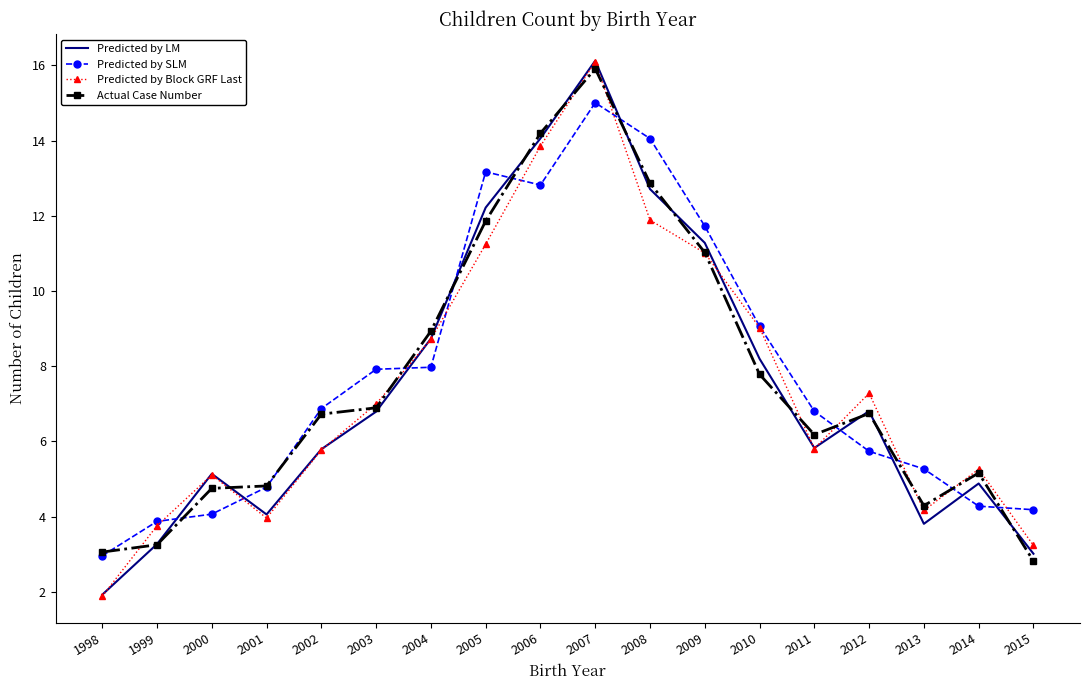

The value of Predicted by LM at 2010 is 12.4. True or false?

False